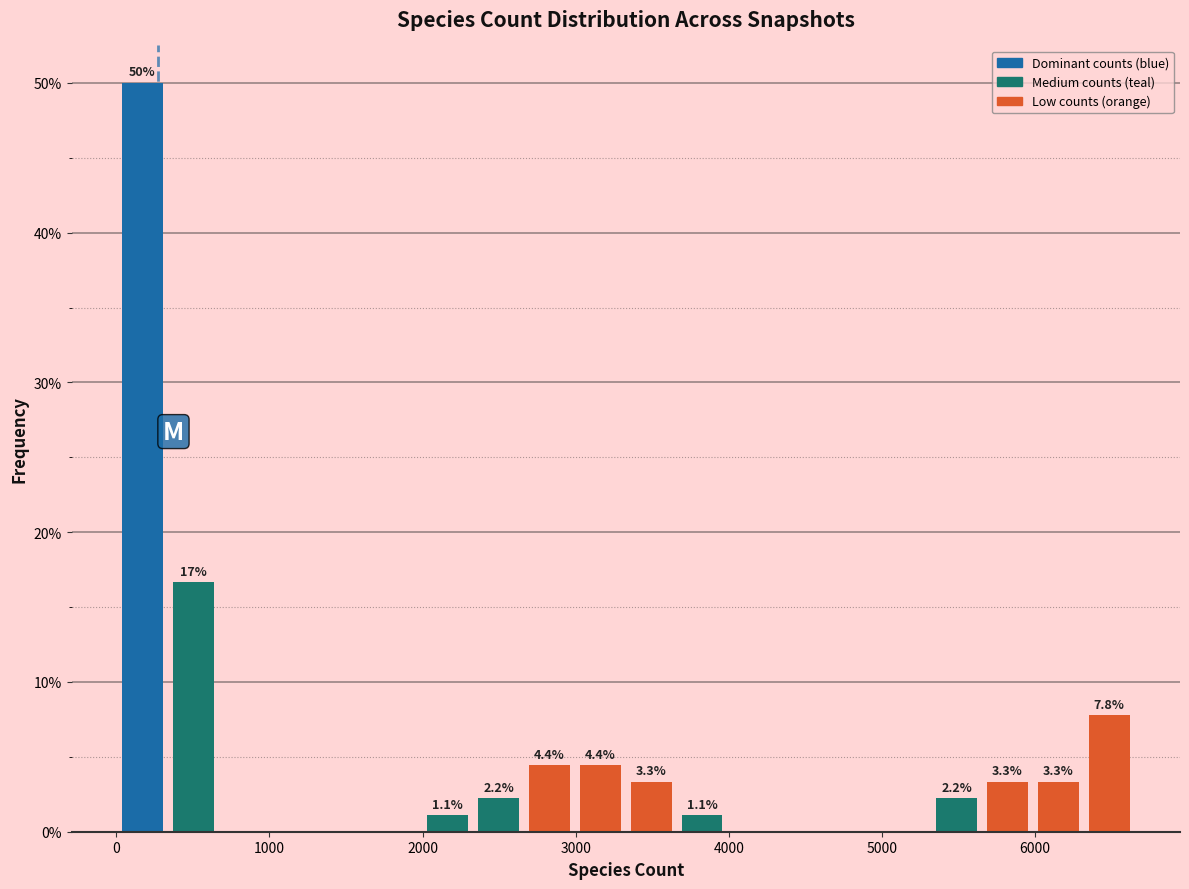

Around what value on the x-axis is the tallest bar? Give the approximate position of its centre, as read against the axis.

200